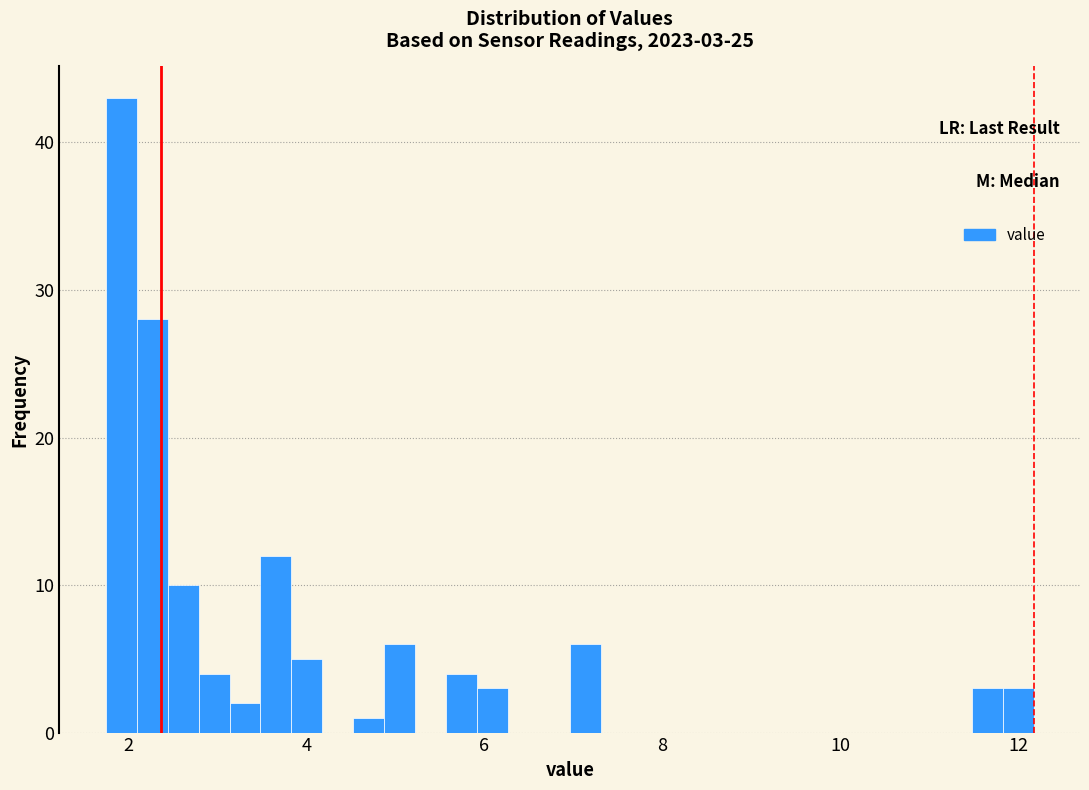

Read against the x-axis, roughly where is the centre of the tallest bar?

2.0